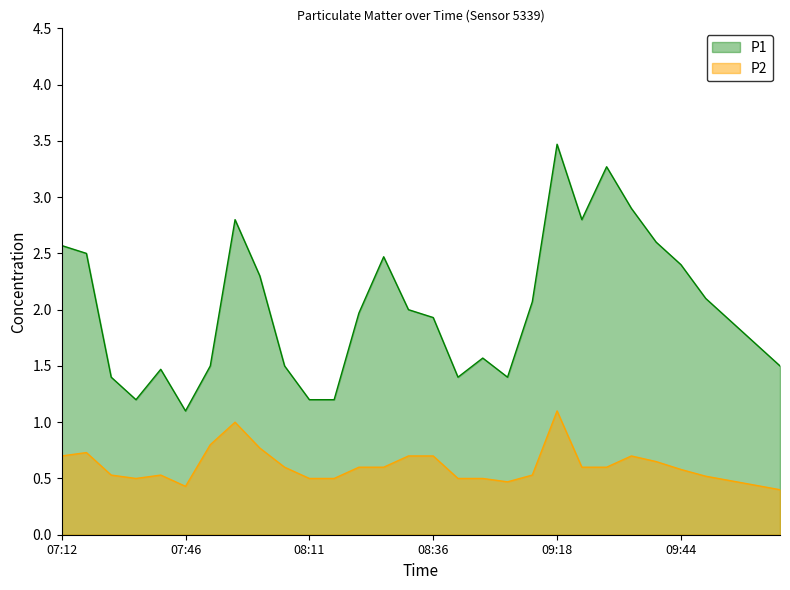

What is the sum of all P2 values?

18.3